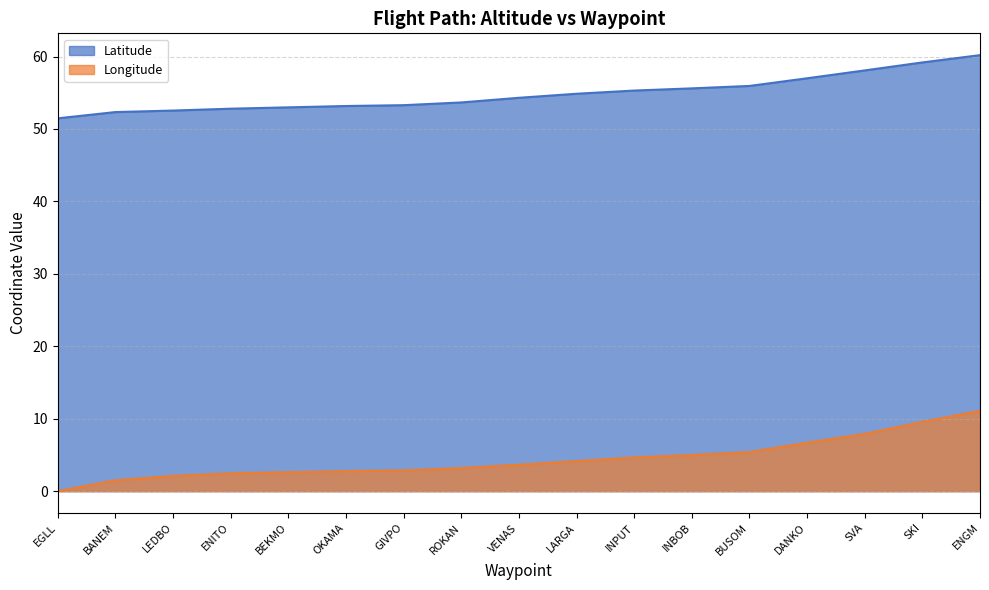

What are all the series names shown in the legend?

Latitude, Longitude